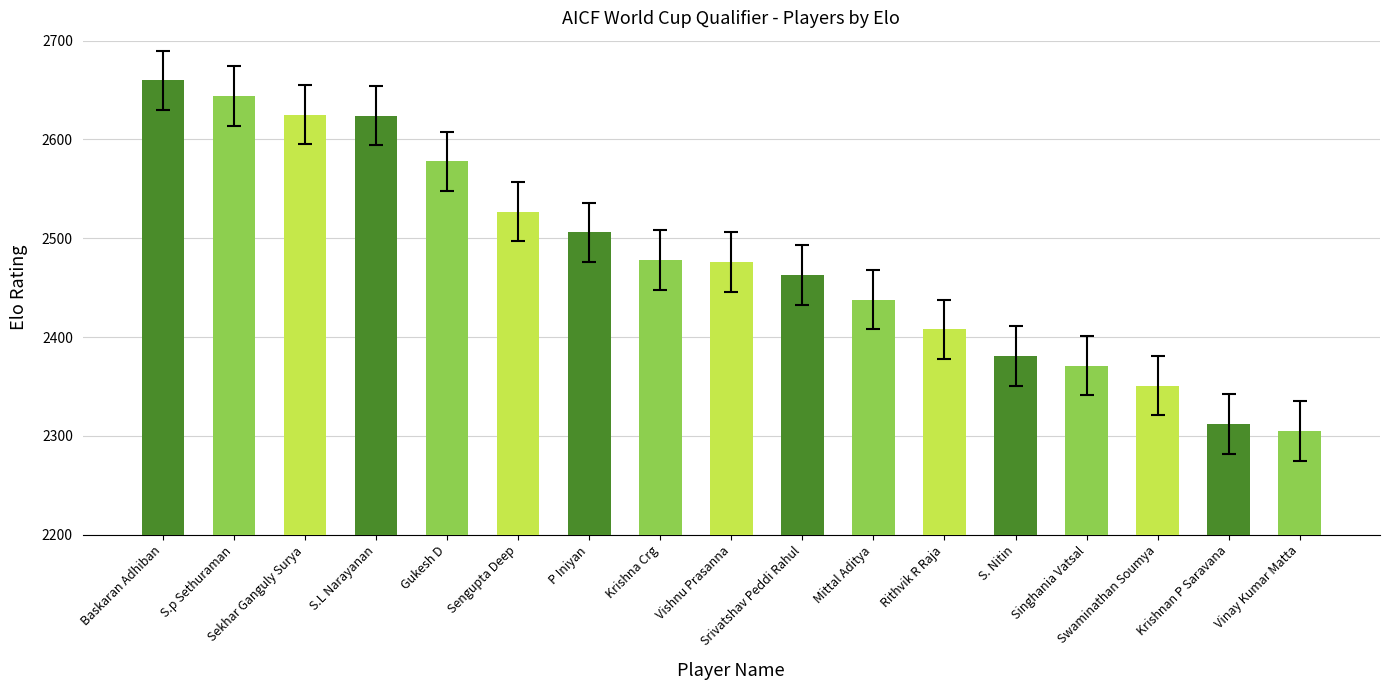

What is the sum of all values?

42147